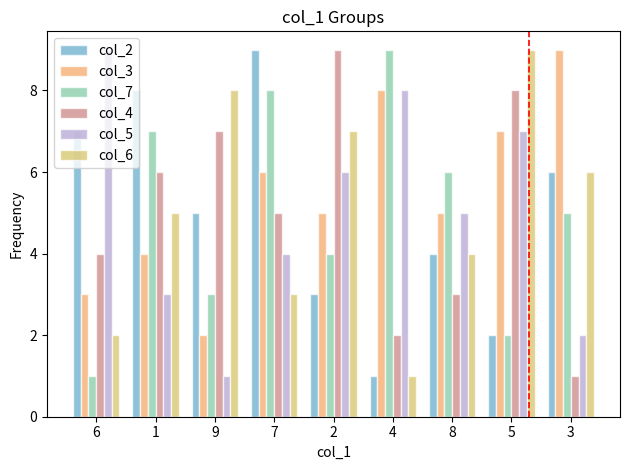

What is the label of the 7th bar from the right?

9